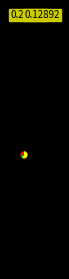

Does any single category account for the majority?

Yes